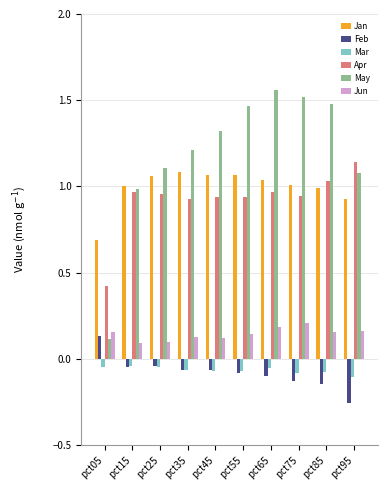

At which category does the chart reach its minimum across all series?

pct95